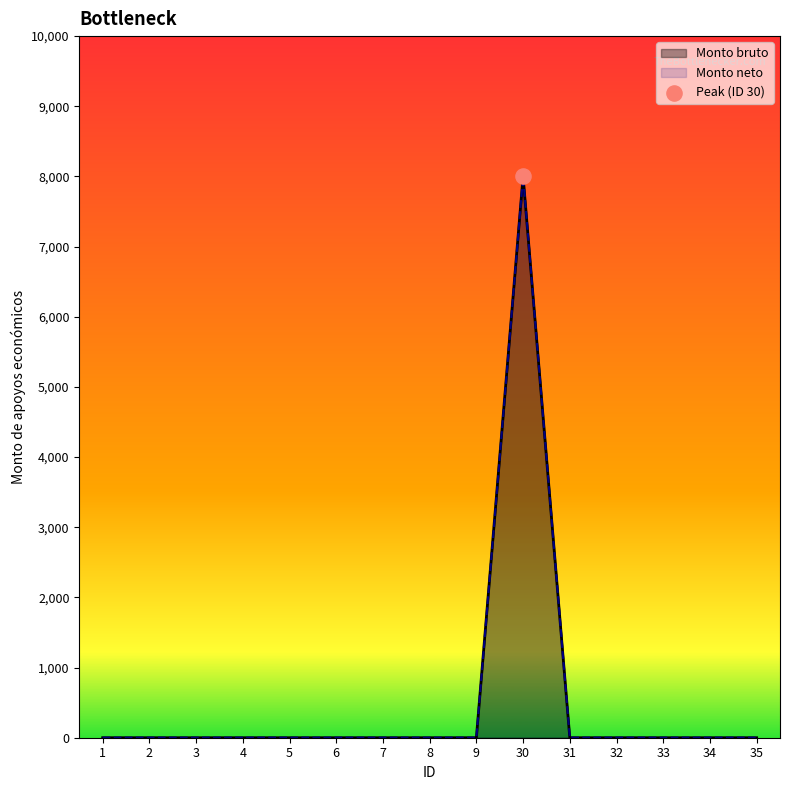

At which category is the sum across all series the highest?

30